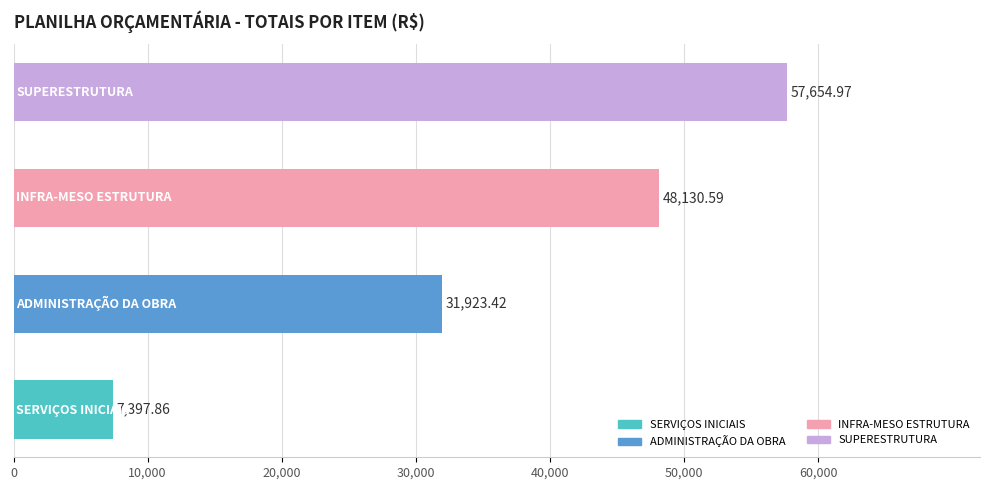

What is the sum of all values?

145106.8